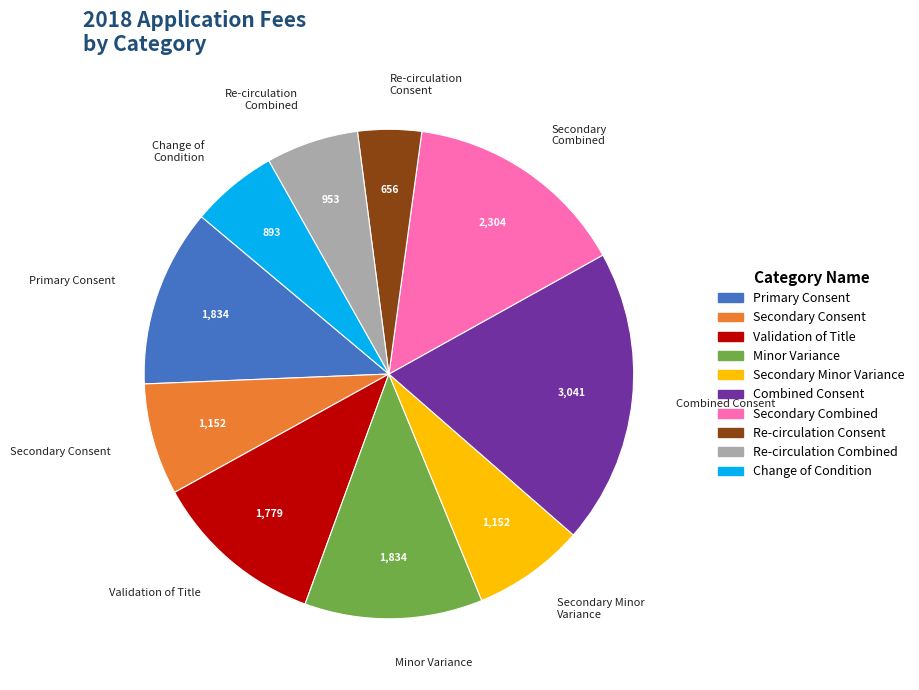

Do Secondary Consent and Minor Variance together represent more than half of the pie?

No